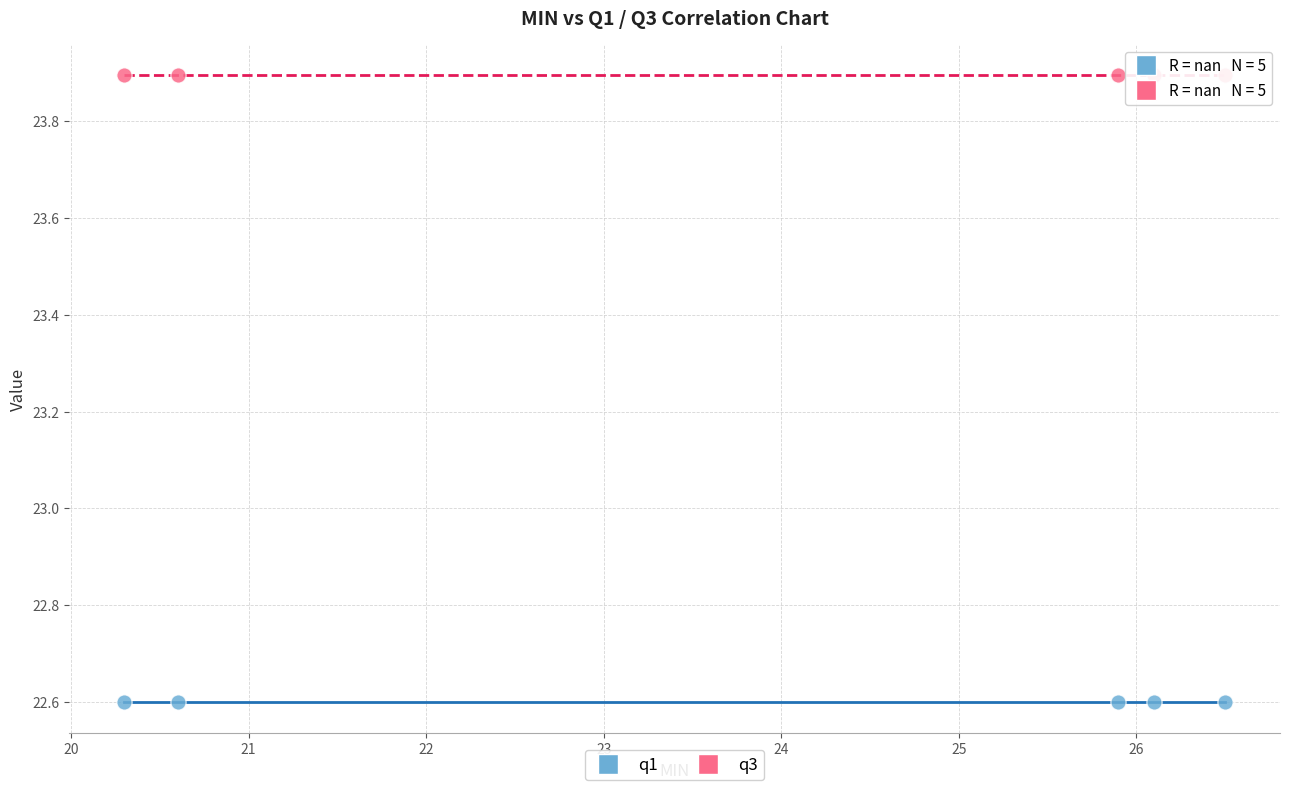

What are all the series names shown in the legend?

q1, q3